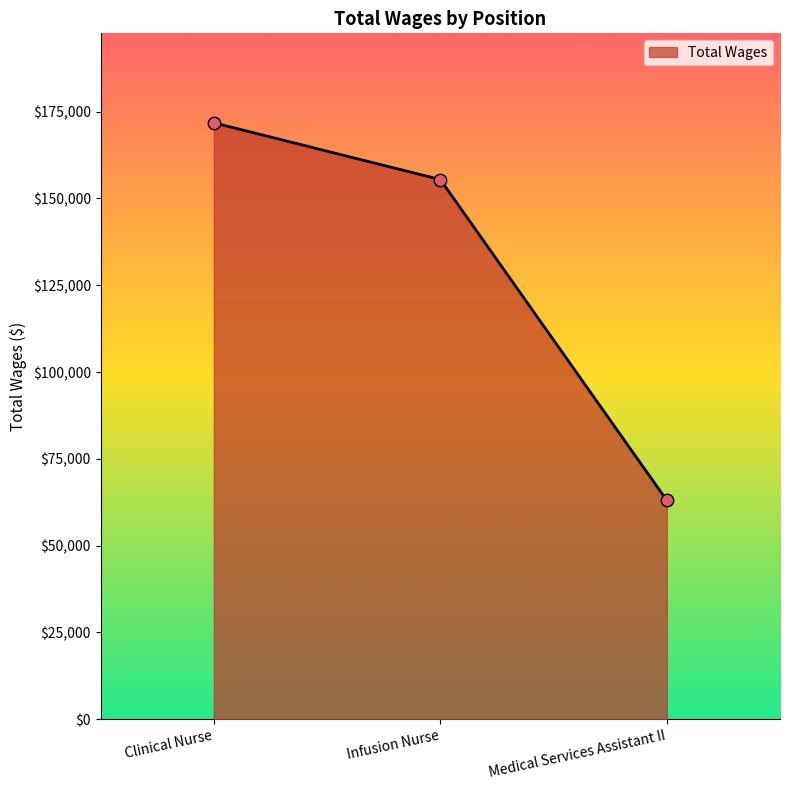

Which has a higher value, Medical Services Assistant II or Infusion Nurse?

Infusion Nurse